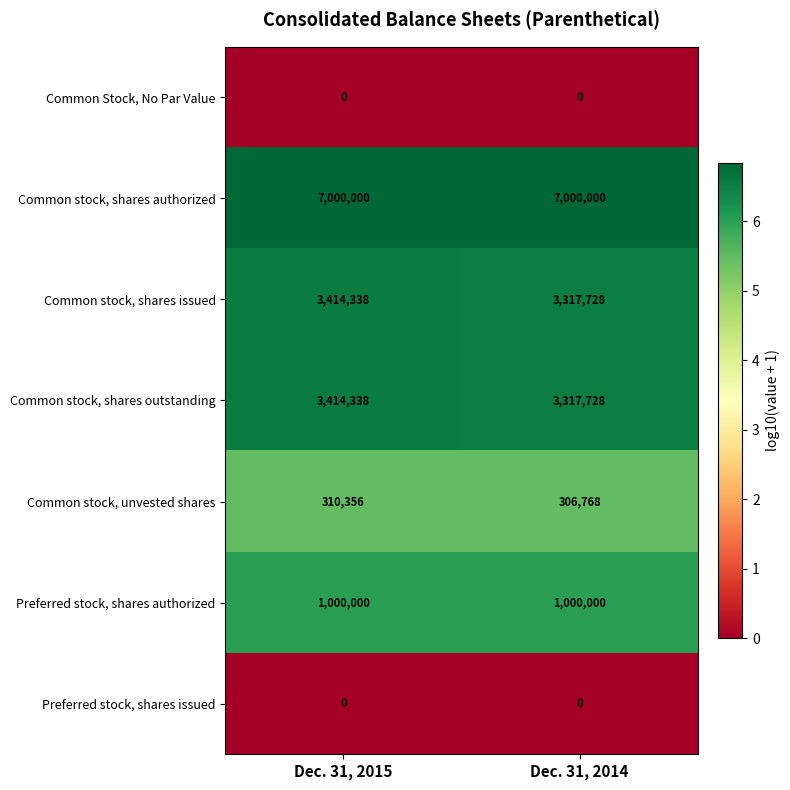

What is the sum of the Common stock, shares authorized values at Dec. 31, 2014 and Dec. 31, 2015?

14000000